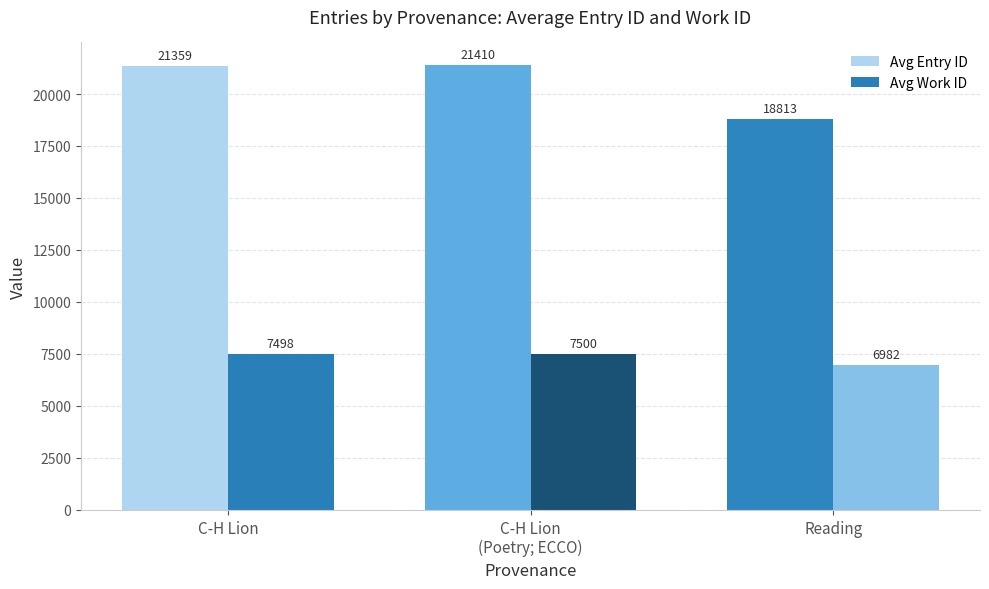

Reading right to left, list all the values displayed in this chart.

Avg Entry ID: 18813	21410	21359
Avg Work ID: 6982	7500	7498